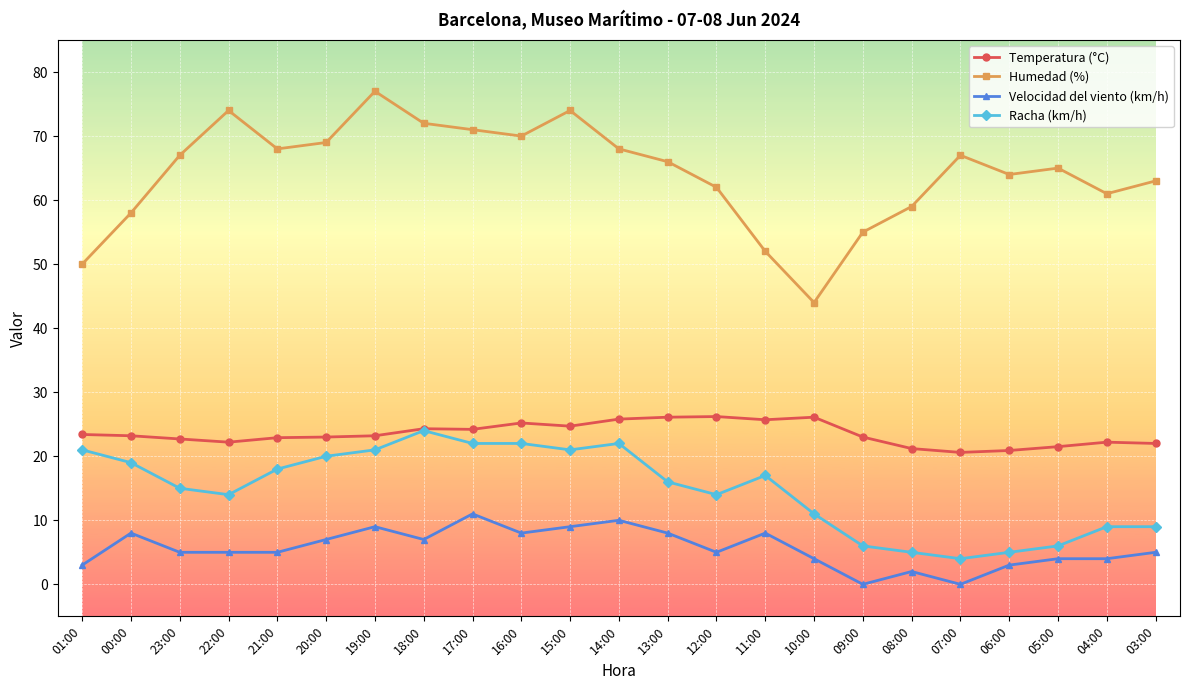

True or false: Temperatura (°C) has more than 2 interior local peaks.

True